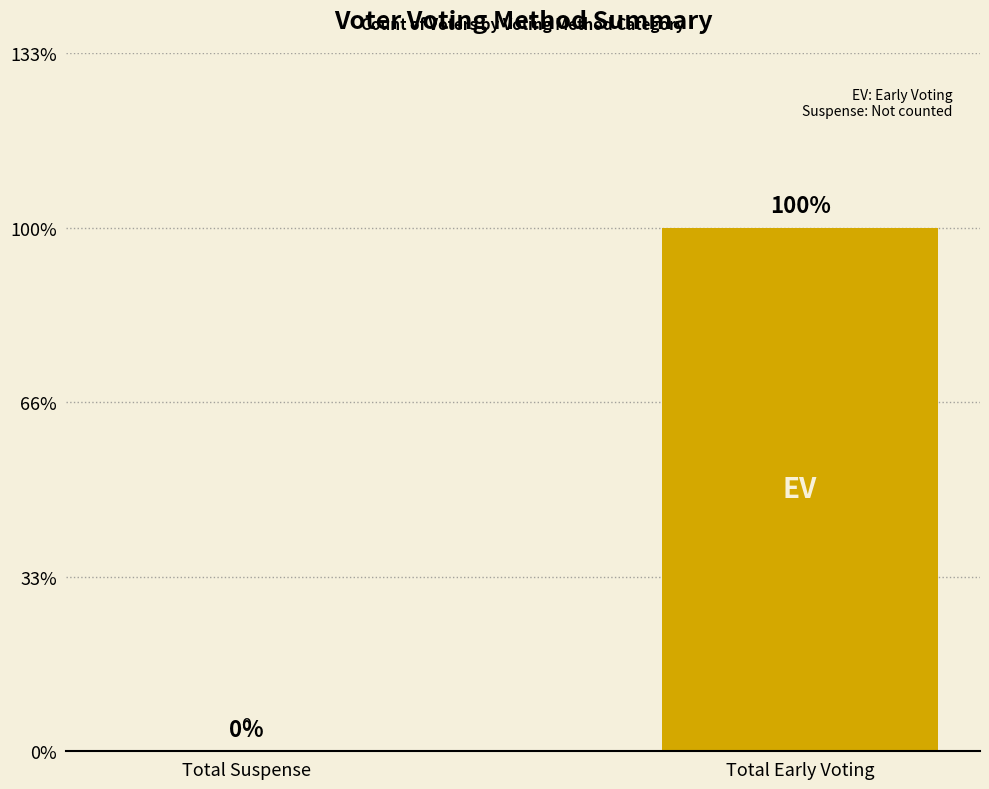

The value at Total Suspense is 0. True or false?

True